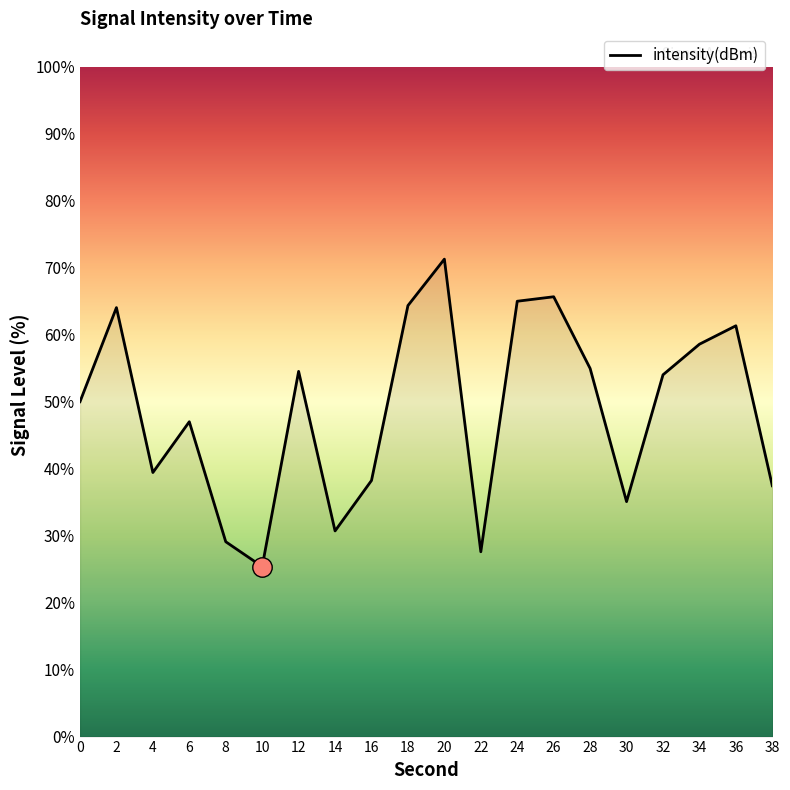

At which category does the data reach its first local peak?

2